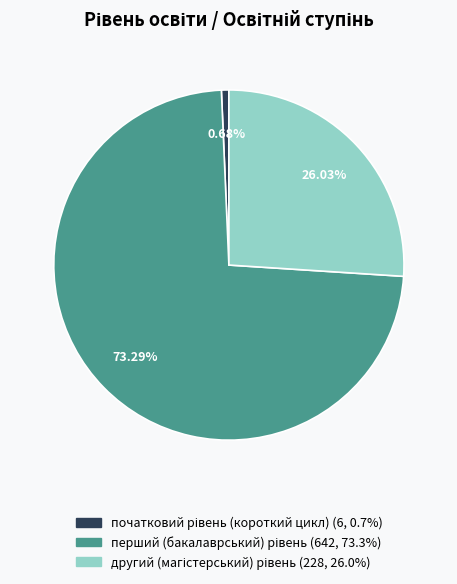

Is there a majority slice in this chart?

Yes